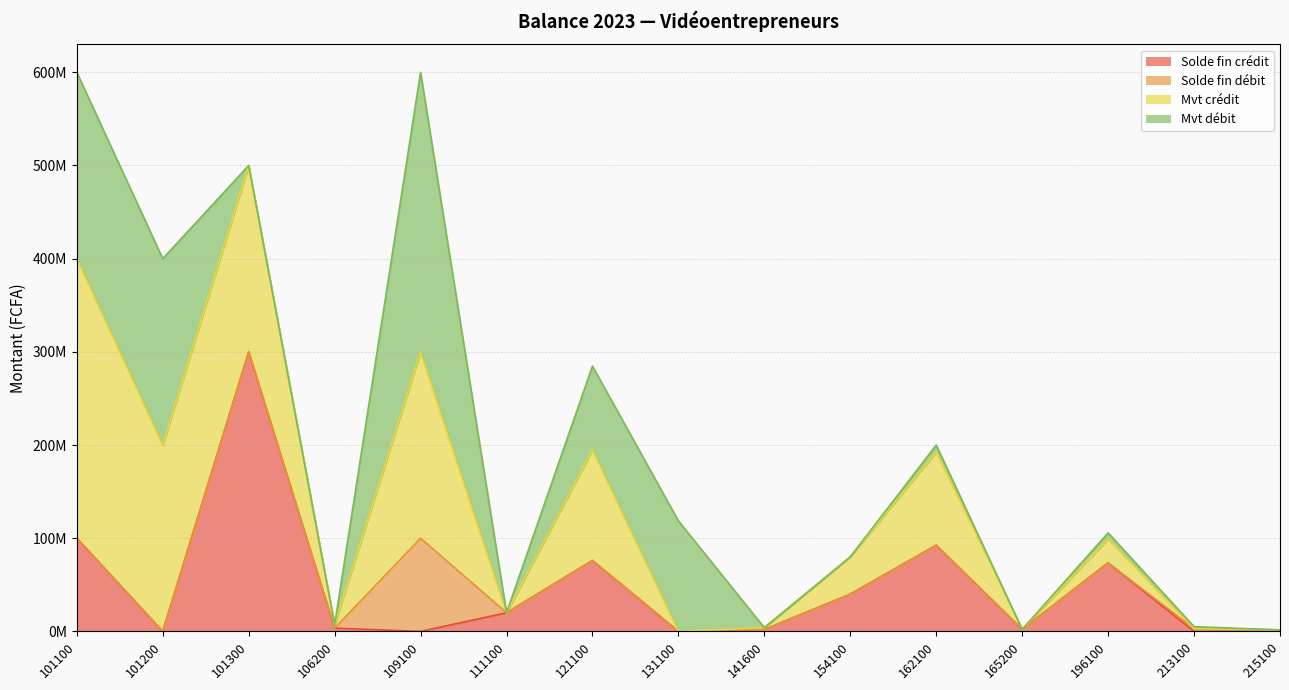

The Mvt crédit series shows -197957450 at 165200. True or false?

False